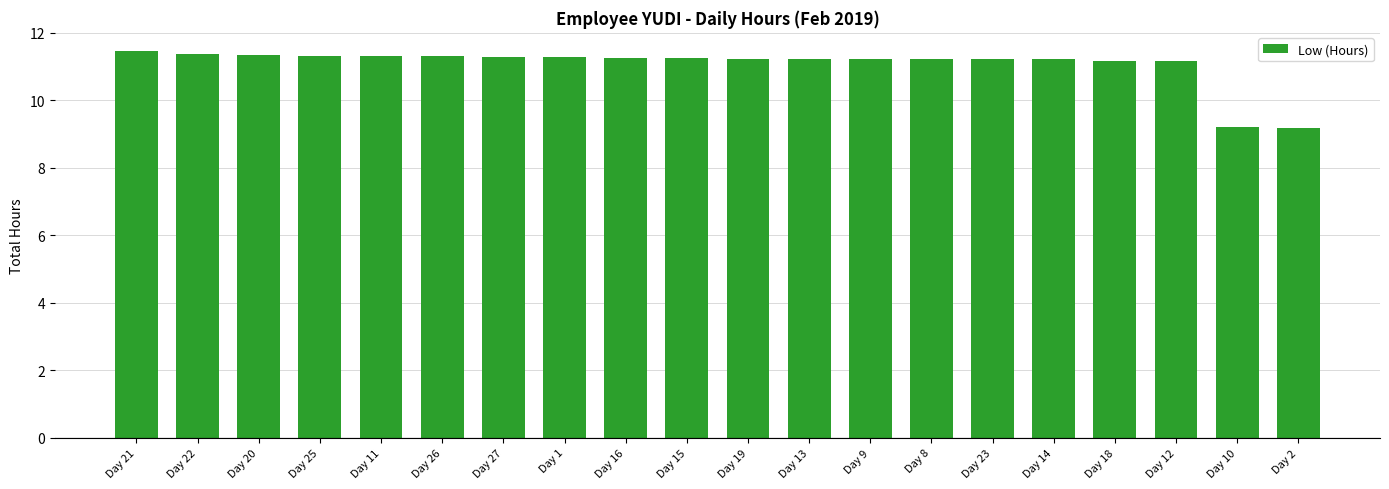

How many distinct data groups are displayed?

1